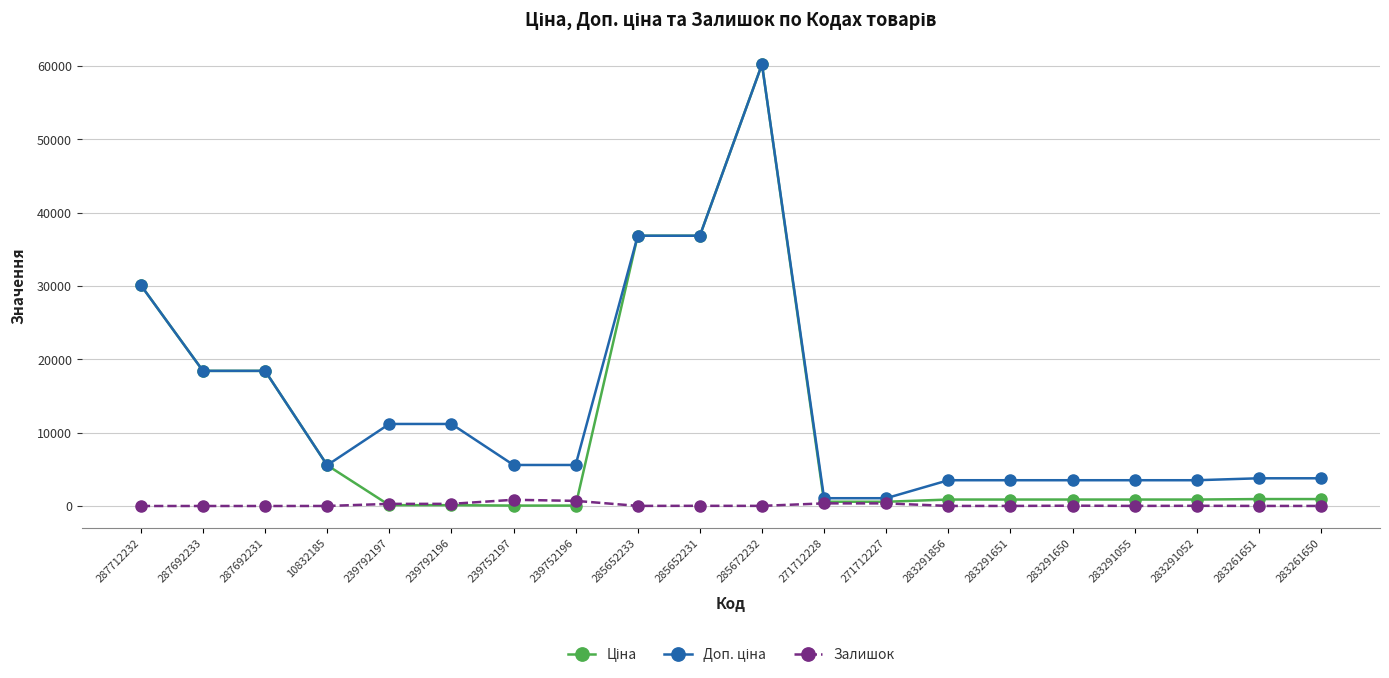

What is the spread (max minus min) of values at 287712232?

30102.8